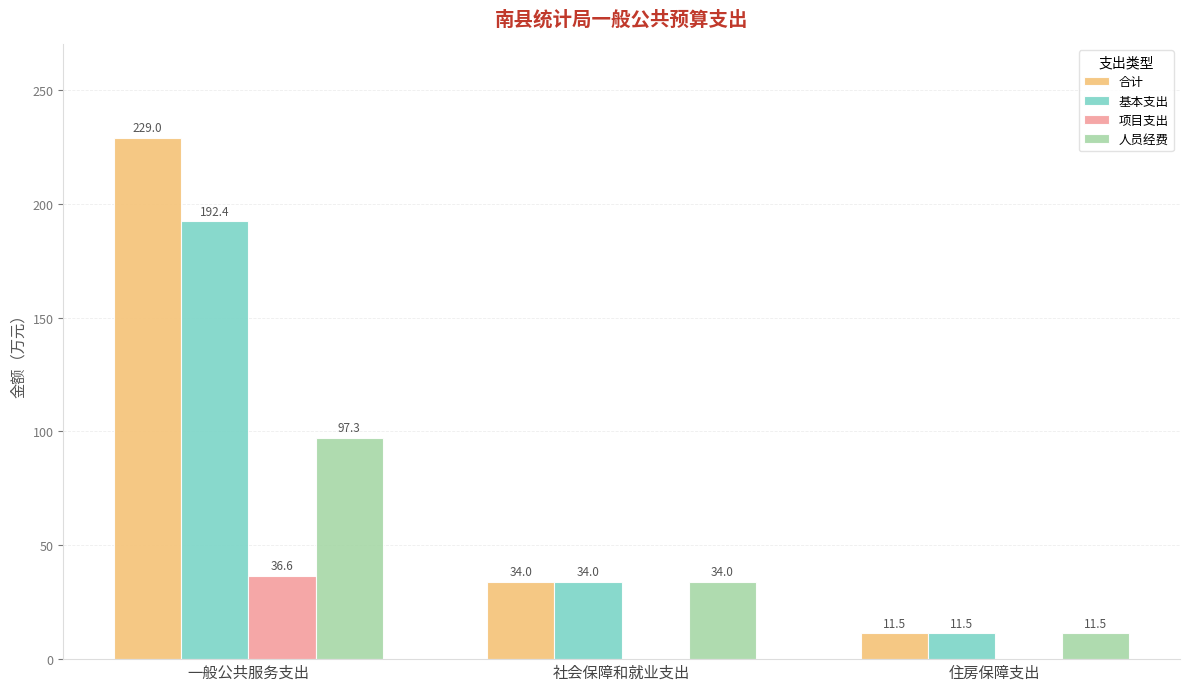

Which series has the largest total across all categories?

合计